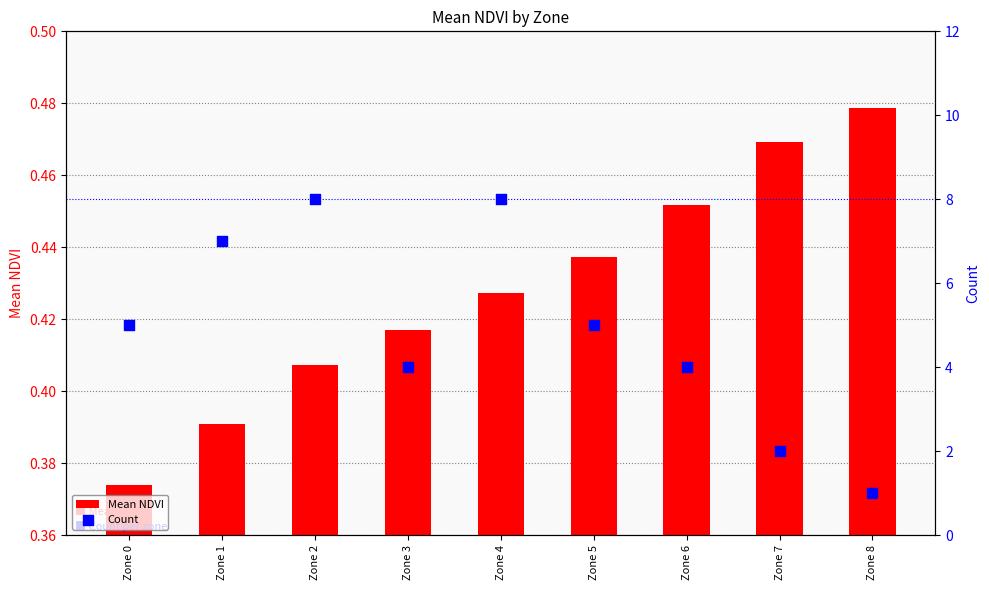

At which category is the sum across all series the highest?

Zone 4